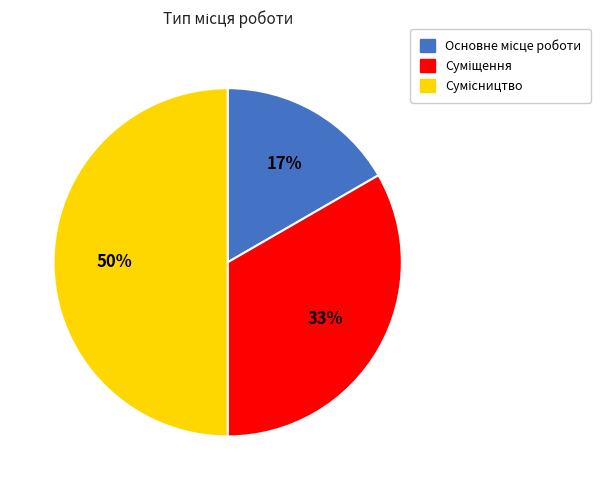

To the nearest percent, what is the difference between the largest and smallest slice percentages?

33%